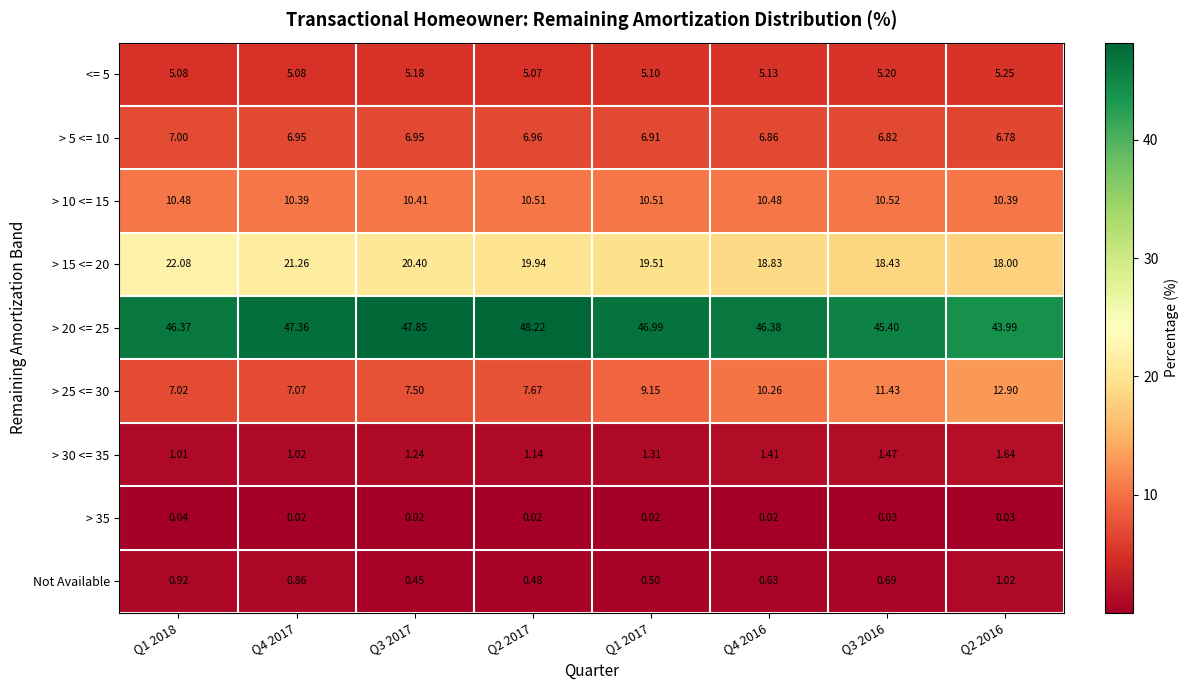

Is the value of Not Available at Q2 2017 greater than the value of > 30 <= 35 at Q2 2017?

No